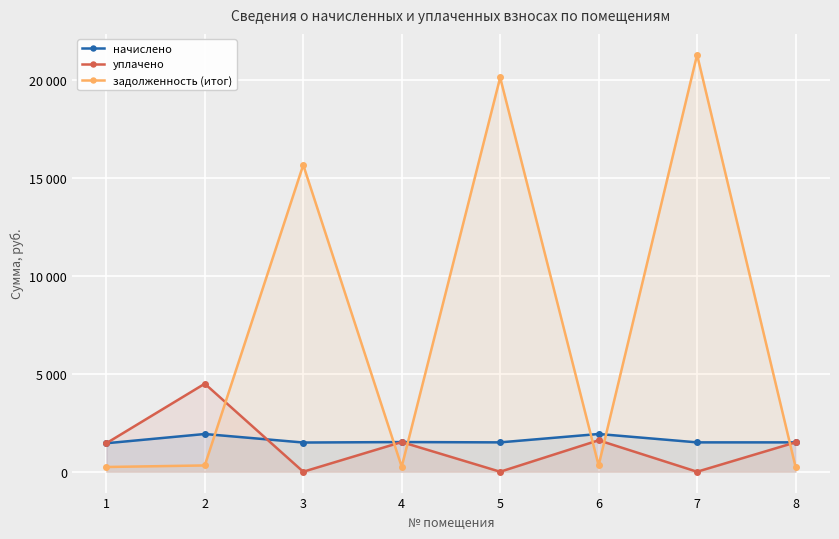

What is the spread (max minus min) of values at 5?

20119.6